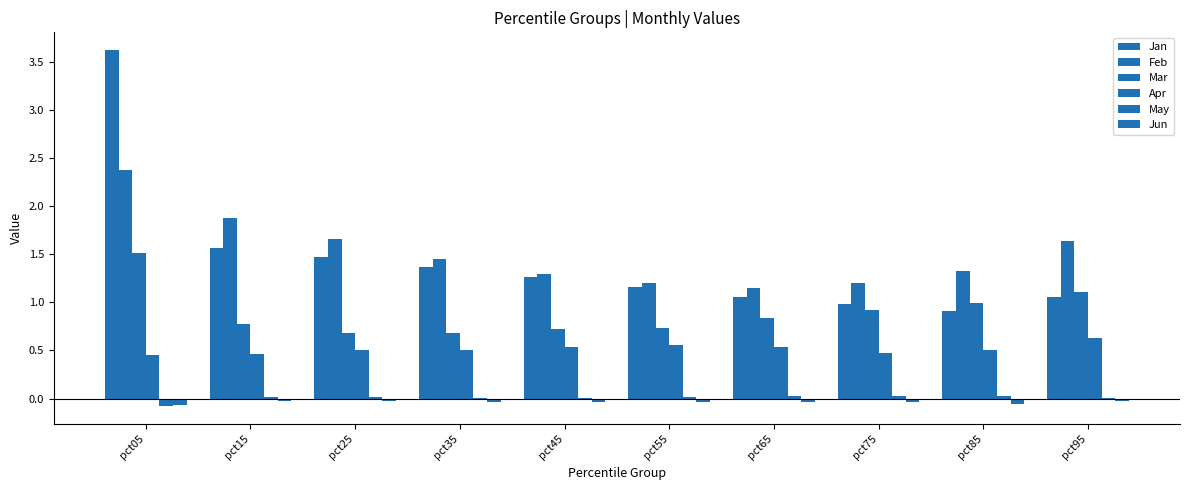

What is the difference between the second highest and minimum values in the Feb series?

0.7